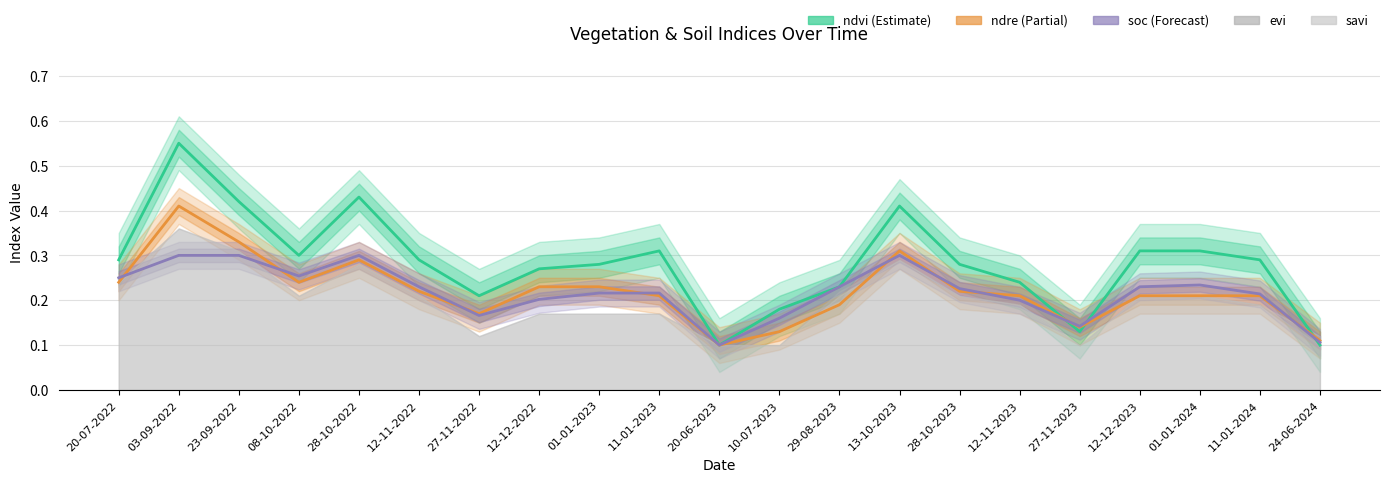

The value of ndvi at 01-01-2024 is 0.3. True or false?

True